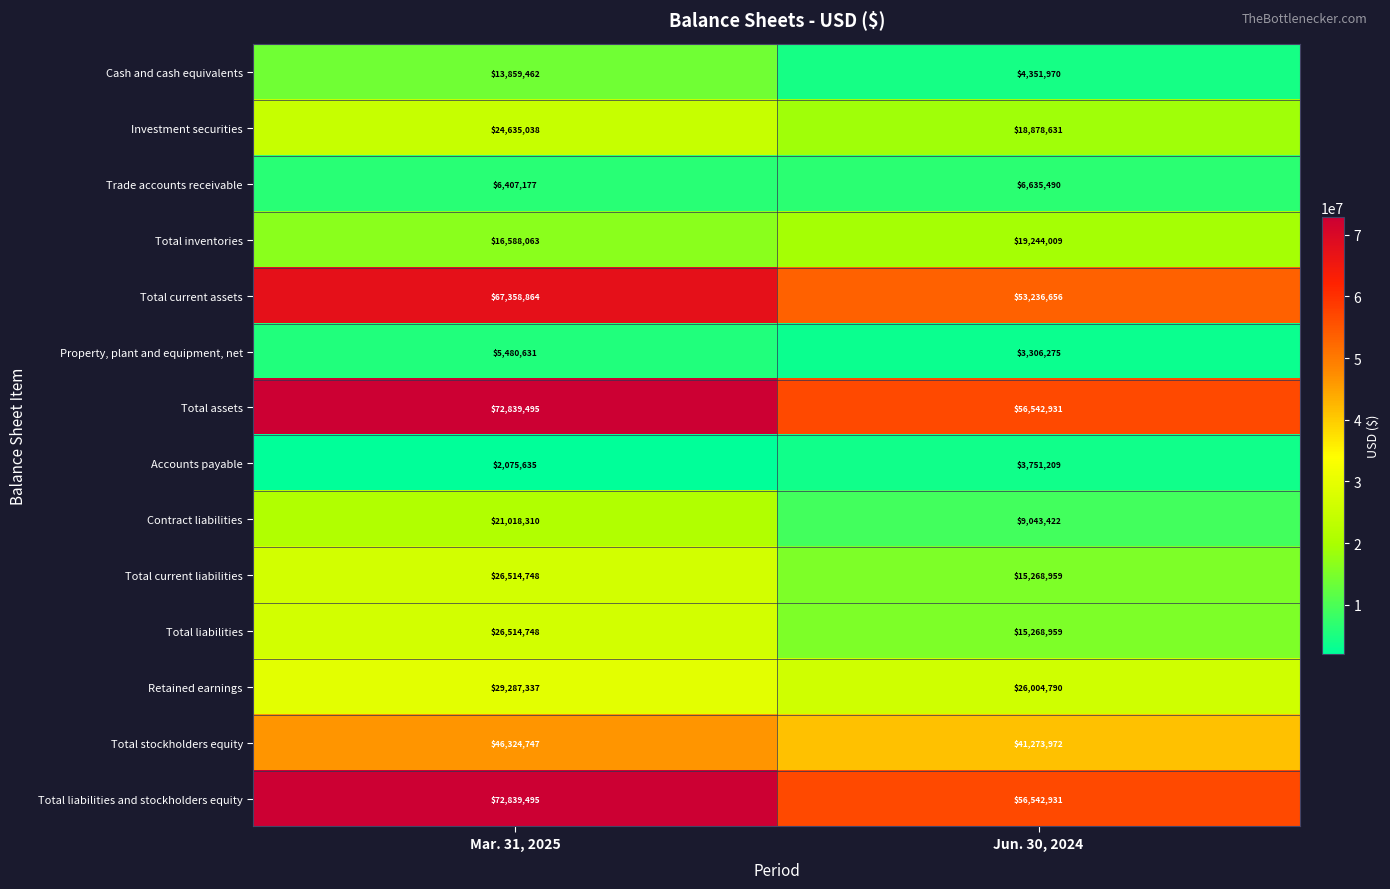

What is the total value across all series at Jun. 30, 2024?

329350204